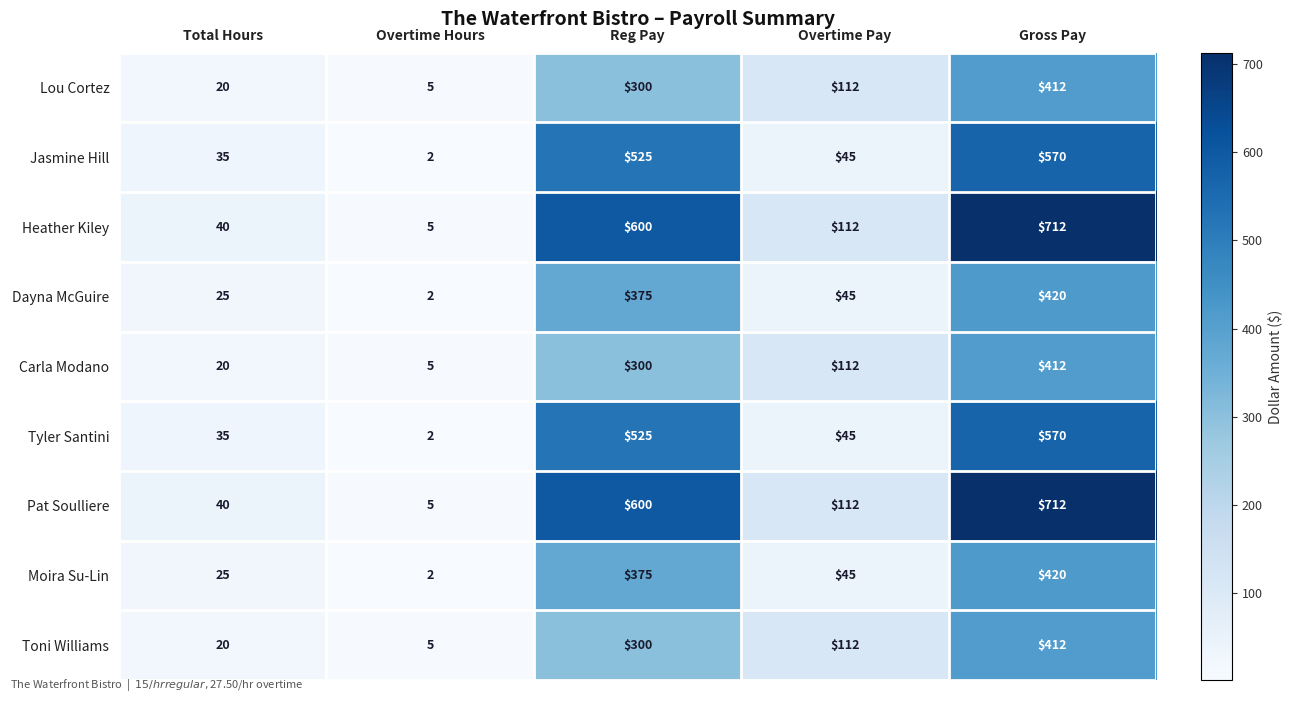

At which category does the chart reach its minimum across all series?

Overtime Hours